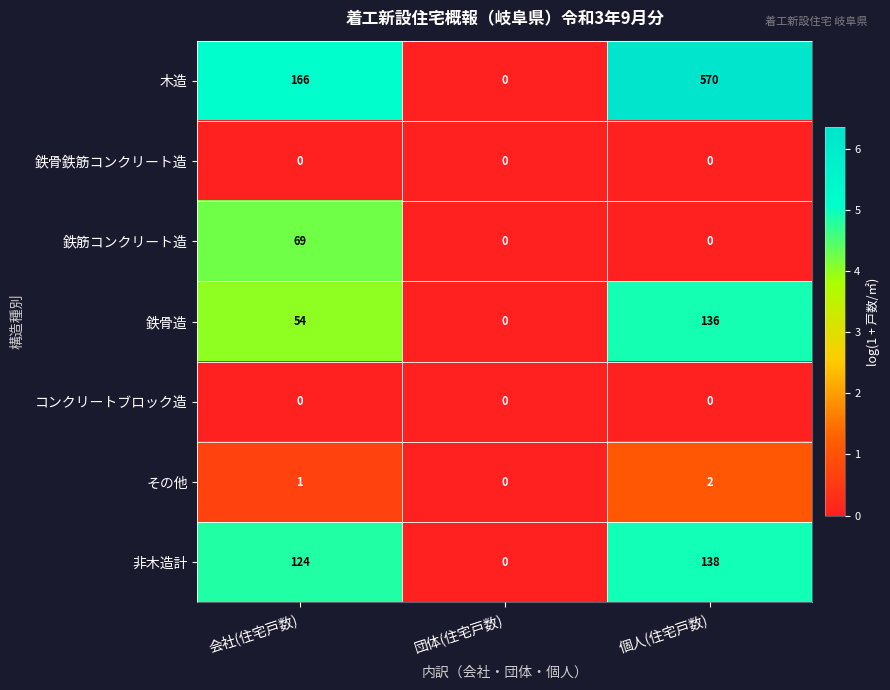

The 木造 series shows 0 at 団体(住宅戸数). True or false?

True